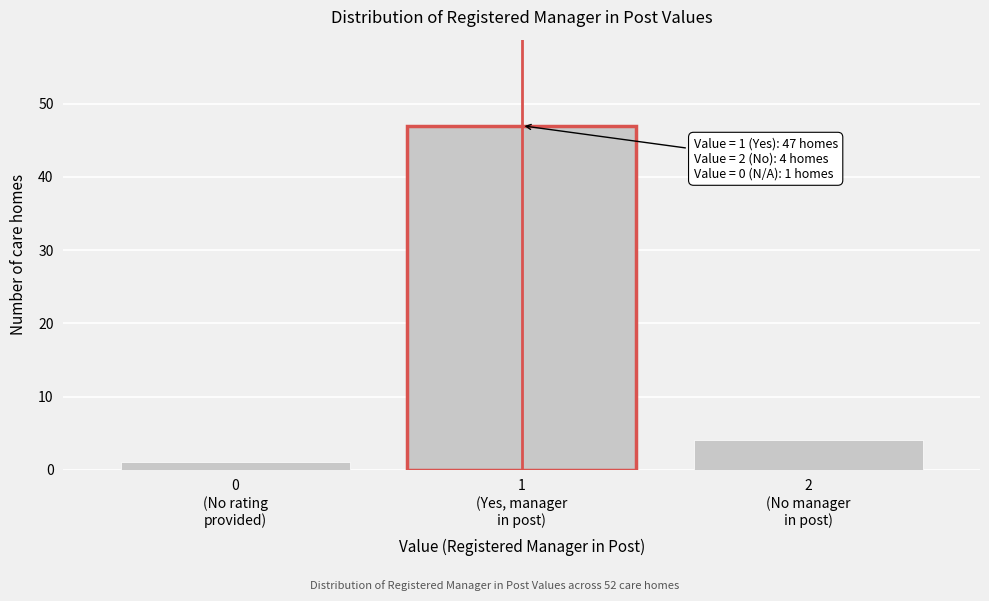

What is the value of the 3rd bar from the left?

4